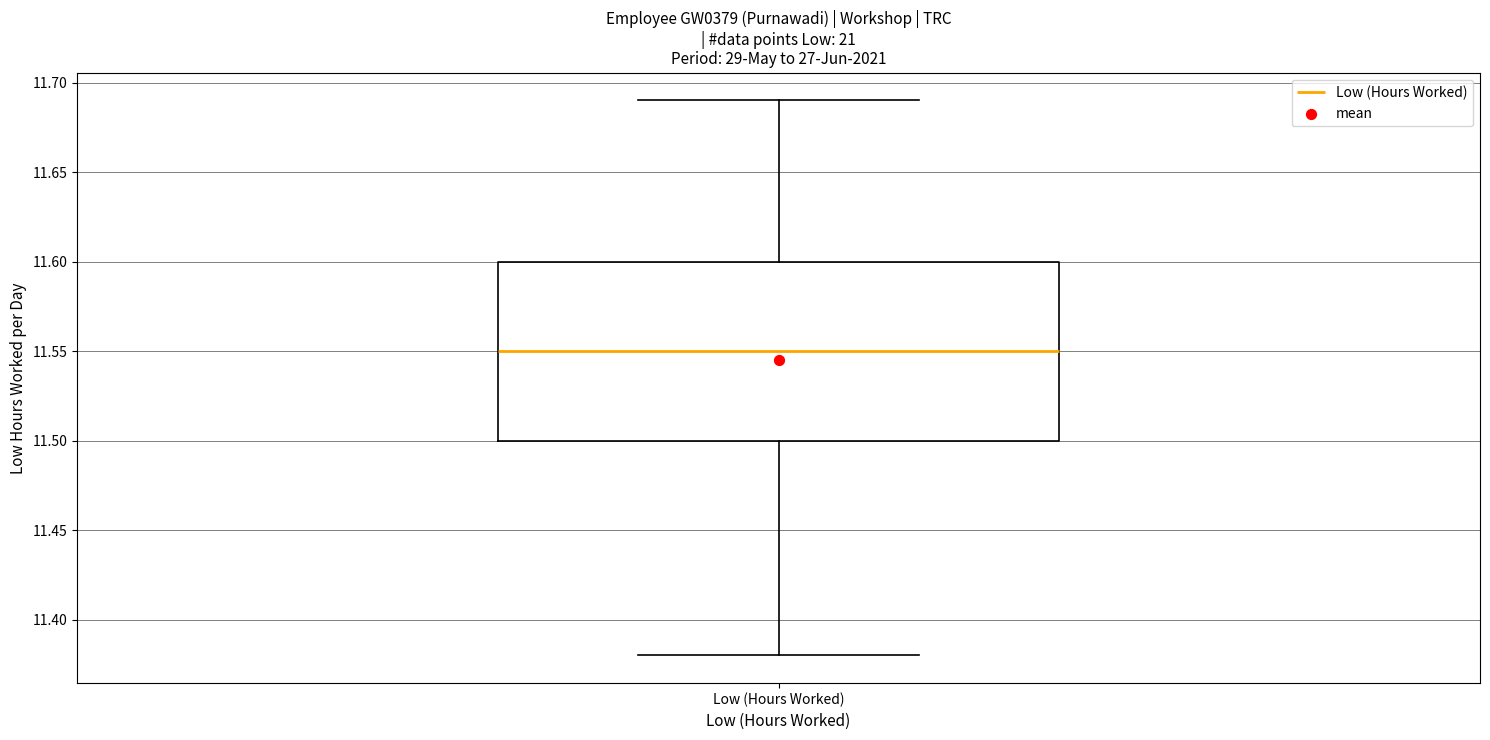

Read this box plot against the y-axis: the position of the median line, the range covered by the box, and the ends of both whiskers. The values are not printed on the chart, so give them approximately, as read against the axis.

median 11.55, box 11.50 to 11.60, whiskers 11.38 to 11.69